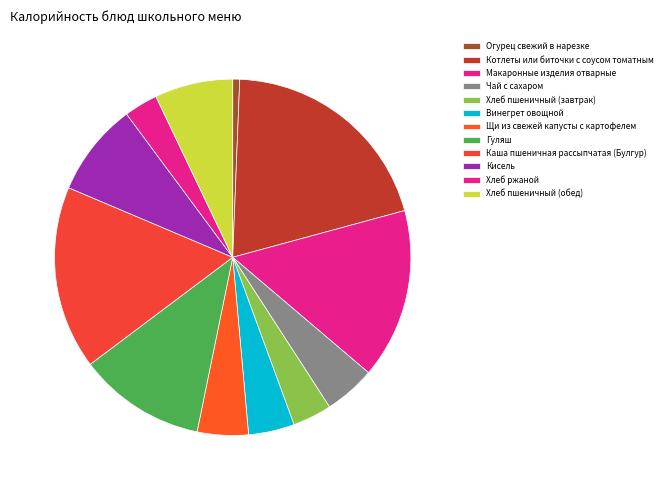

Is the sum of Котлеты или биточки с соусом томатным and Хлеб ржаной greater than half?

No